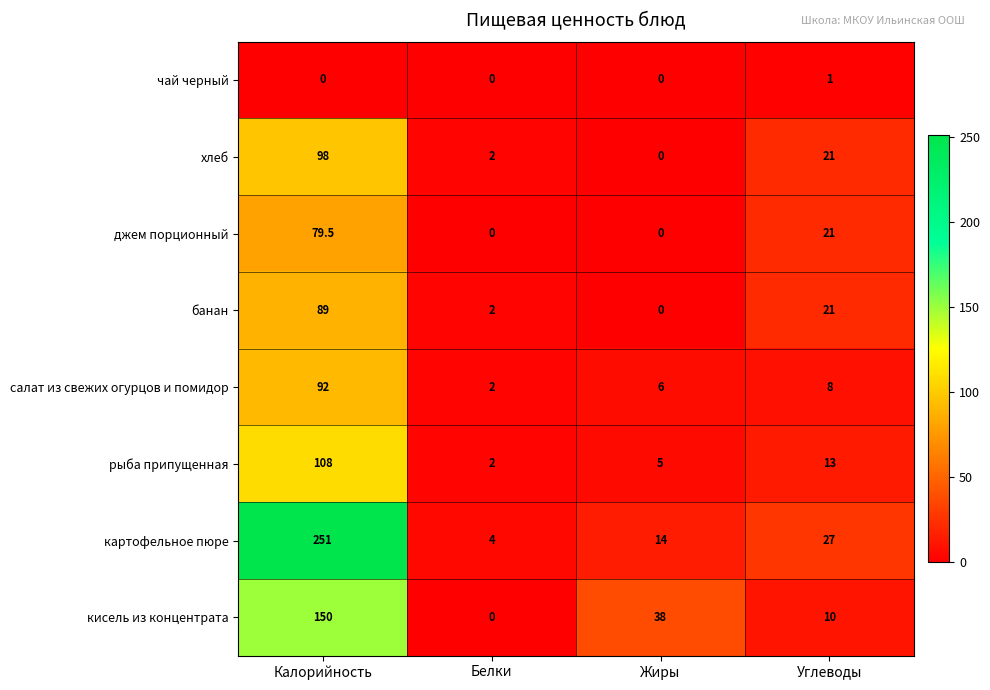

What is the difference between the second highest and second lowest values in the хлеб series?

19.0